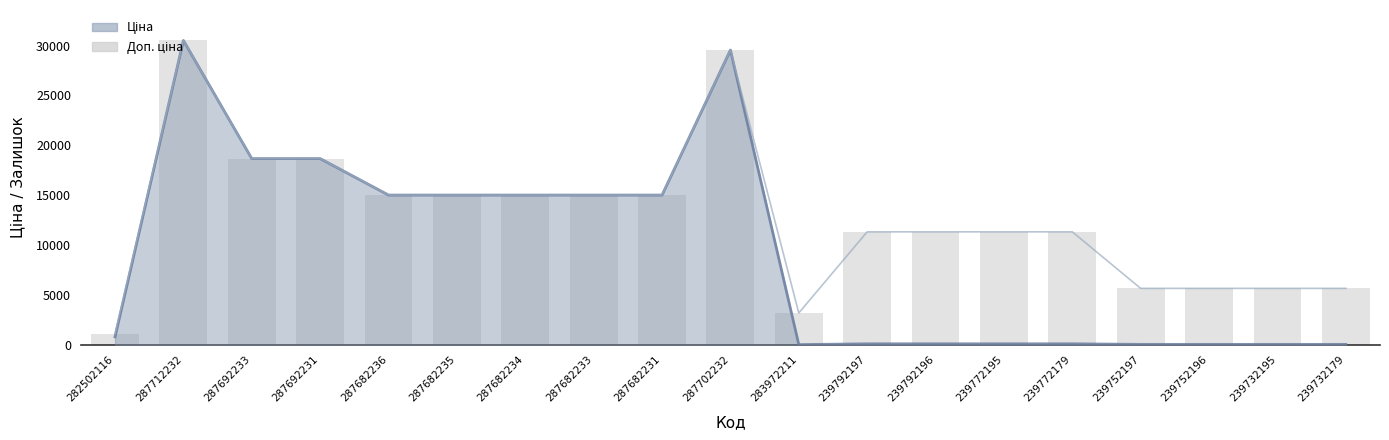

Approximately how many times larger is the value at 287692231 compared to 239772195?

1.6